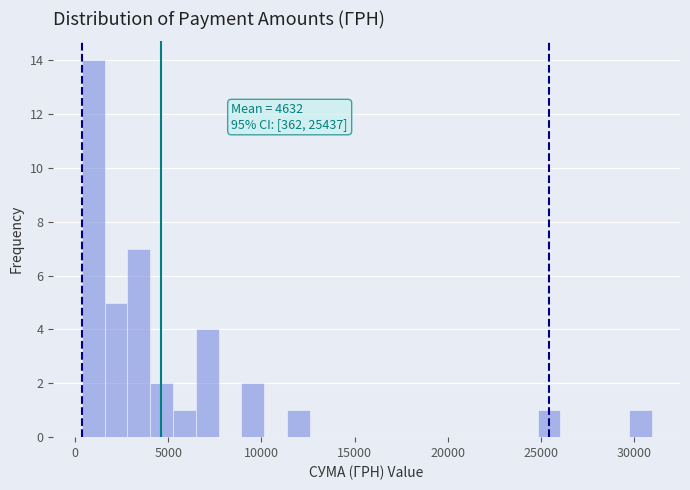

Read against the x-axis, roughly where is the centre of the tallest bar?

1000